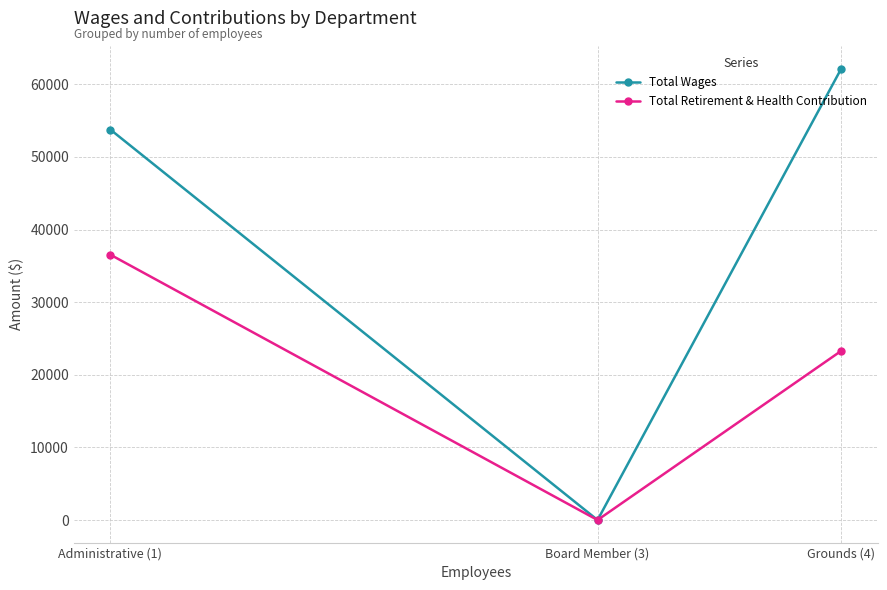

What position from the right is Grounds (4)?

1